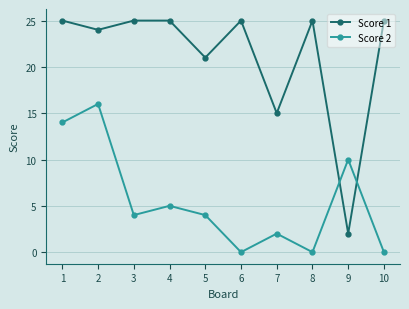

Reading left to right, what are all the values shown in this chart?

Score 1: 1=25	2=24	3=25	4=25	5=21	6=25	7=15	8=25	9=2	10=25
Score 2: 1=14	2=16	3=4	4=5	5=4	6=0	7=2	8=0	9=10	10=0